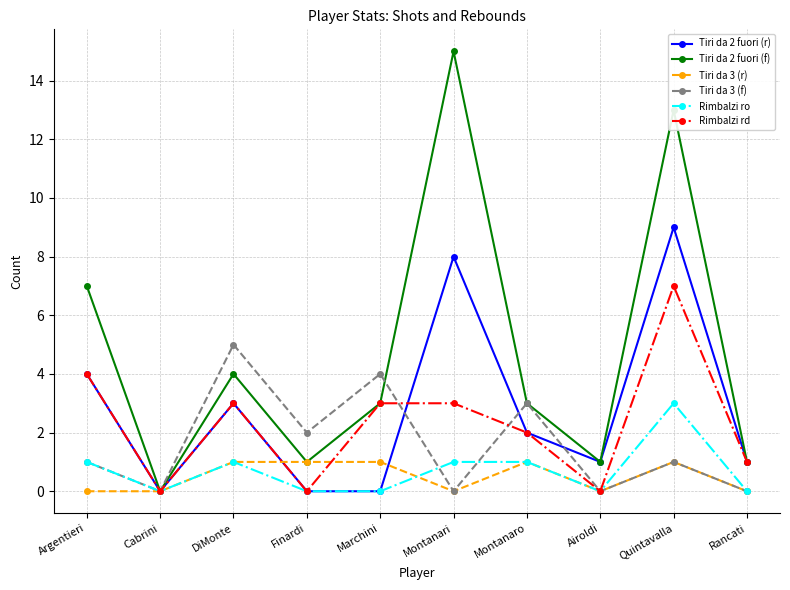

What is the total value across all series at Argentieri?

17